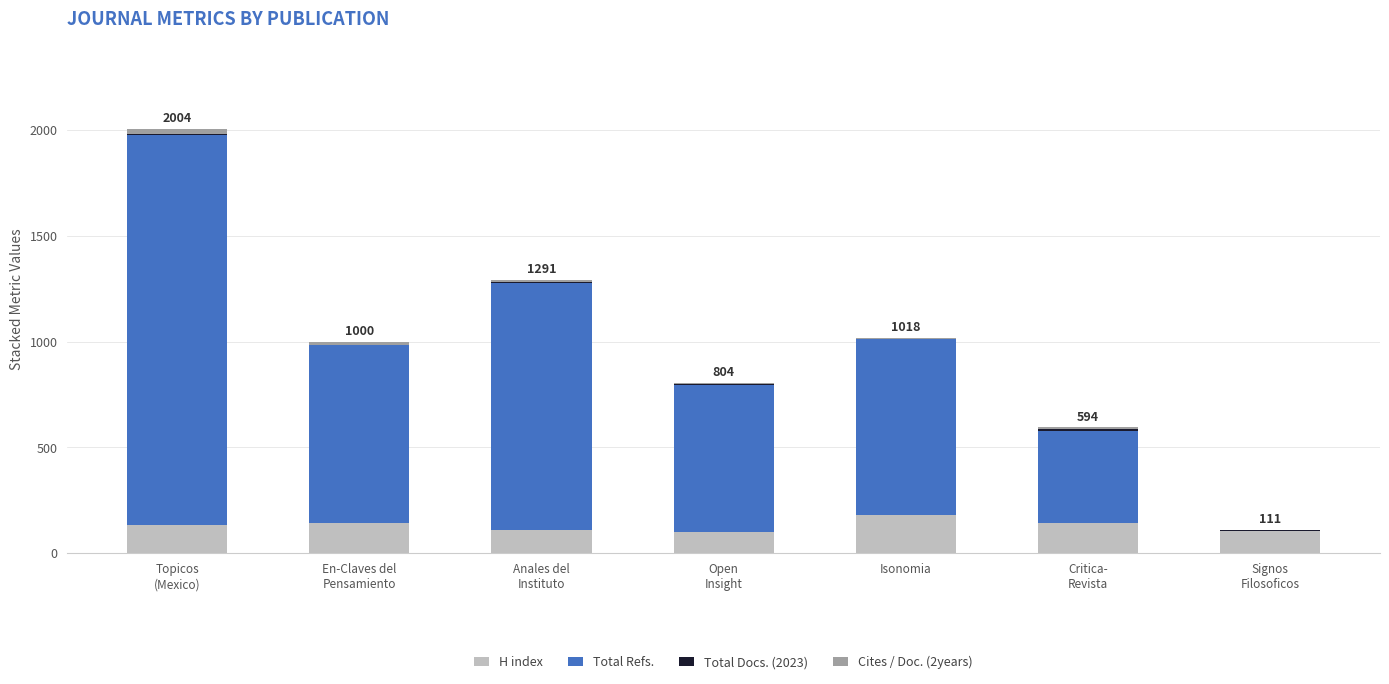

What is the highest value of the H index series?

180